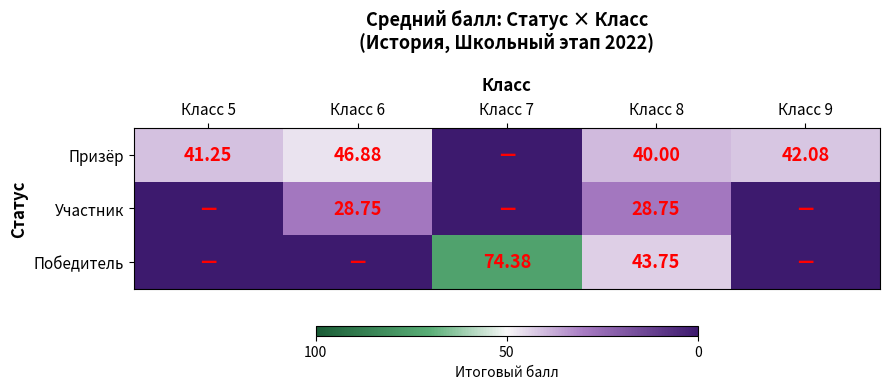

Is the value of Участник at Класс 8 greater than the value of Победитель at Класс 8?

No